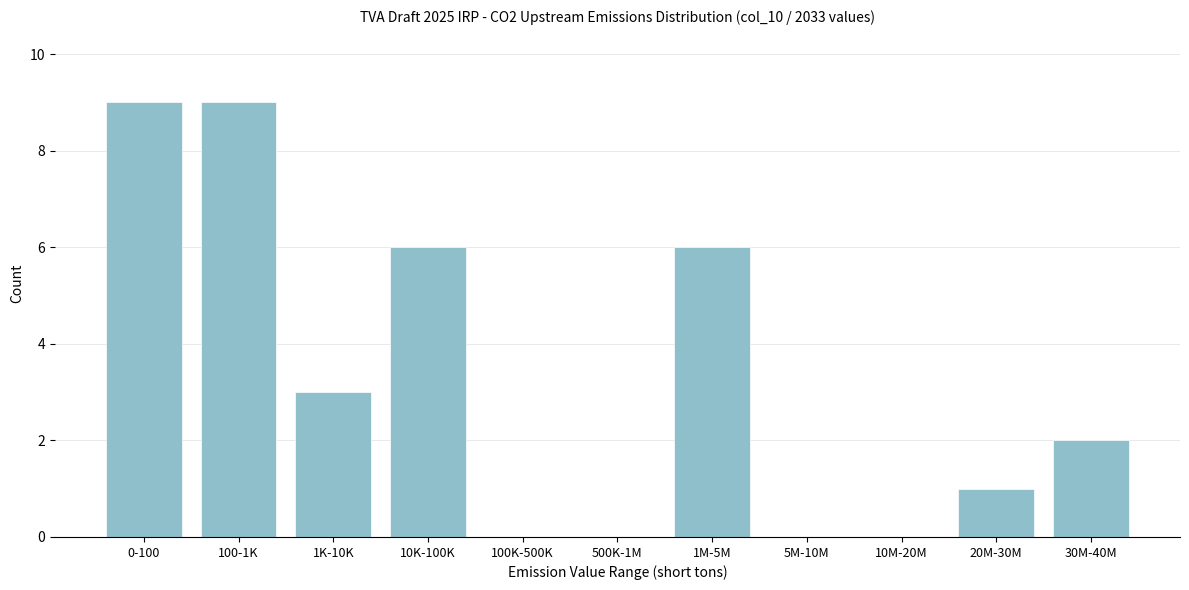

Reading left to right, what are all the values shown in this chart?

0-100=9	100-1K=9	1K-10K=3	10K-100K=6	100K-500K=0	500K-1M=0	1M-5M=6	5M-10M=0	10M-20M=0	20M-30M=1	30M-40M=2